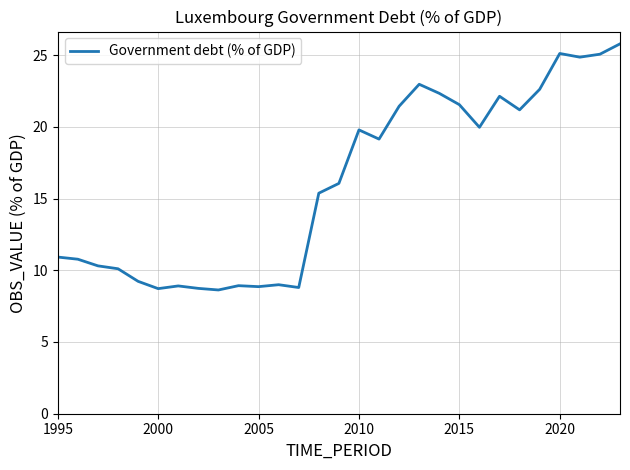

What is the maximum value shown in the chart?

25.8